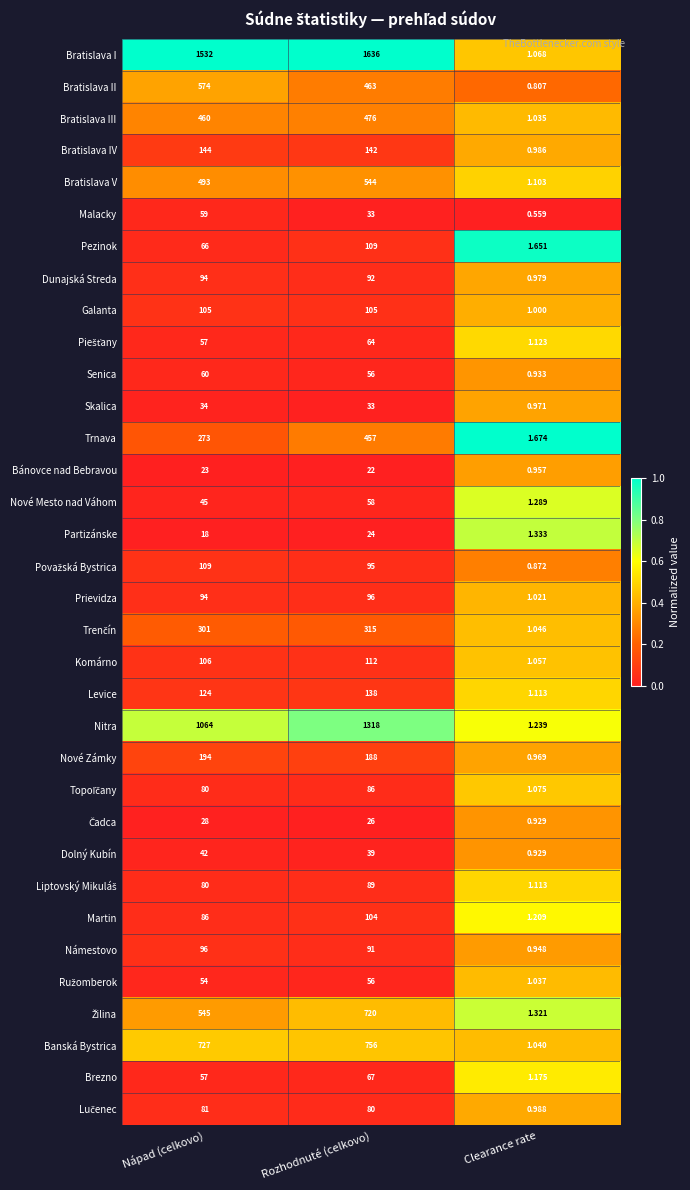

Which category has the highest value in the Nové Zámky series?

Nápad (celkovo)